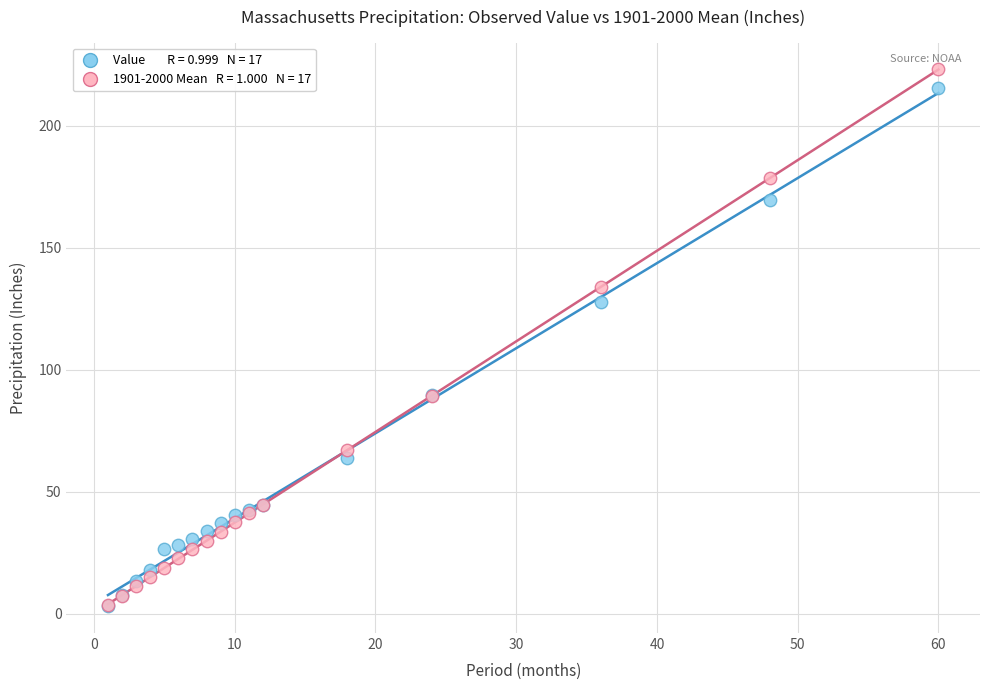

Across all series, what Y value is closest to 113?

127.7